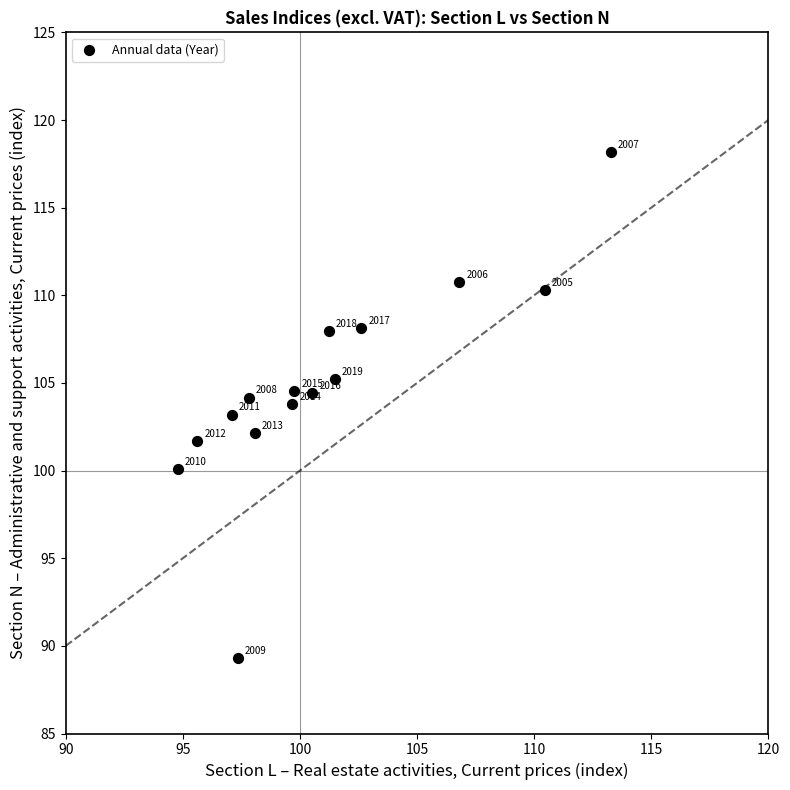

What Y value in the scatter plot is closest to 103?

103.2